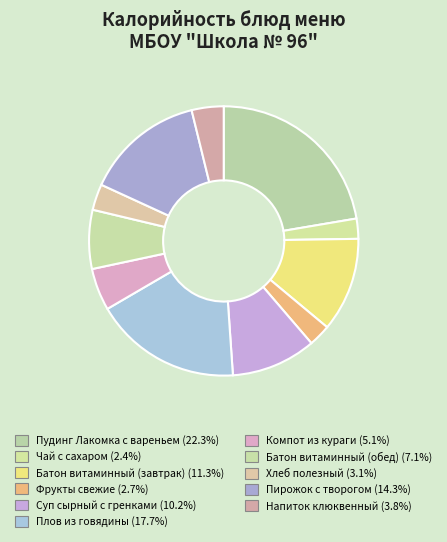

How many slices are in this pie chart?

11